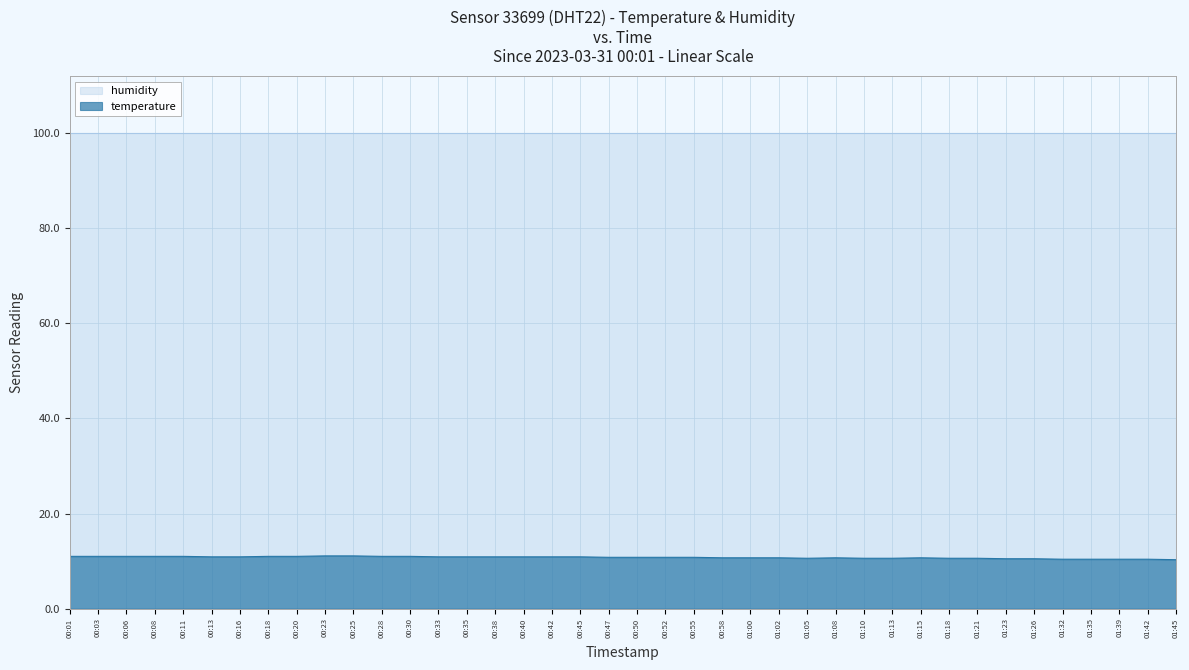

How many categories are shown in the chart?

40